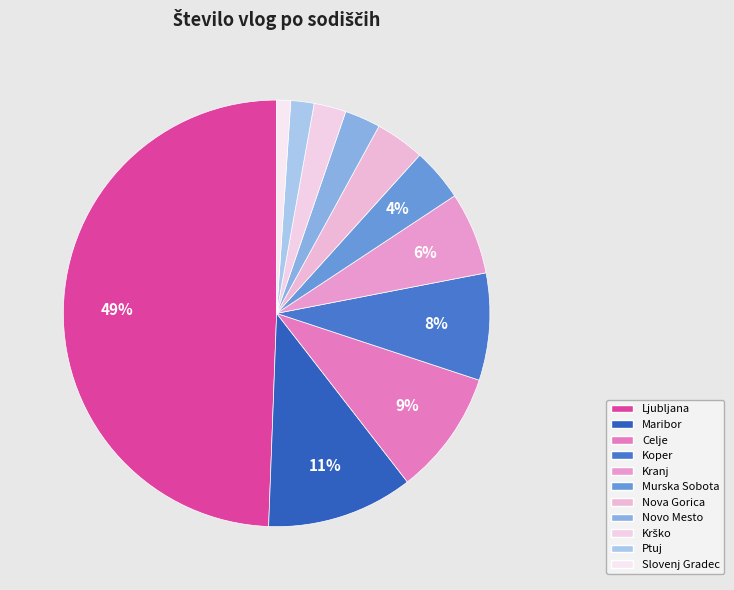

How many segments does this pie chart have?

11